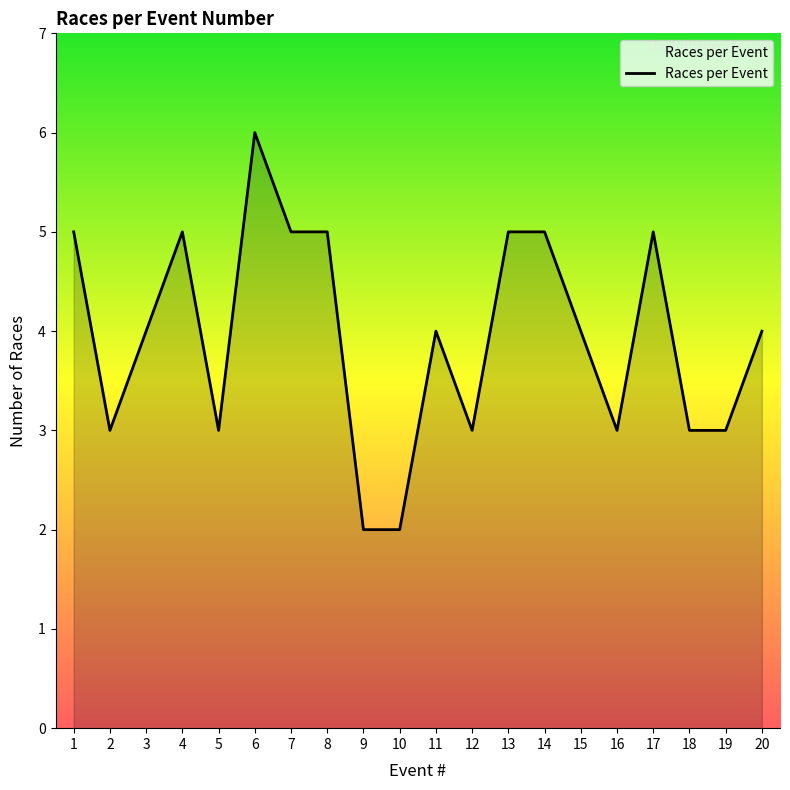

Count the number of categories in the chart.

20